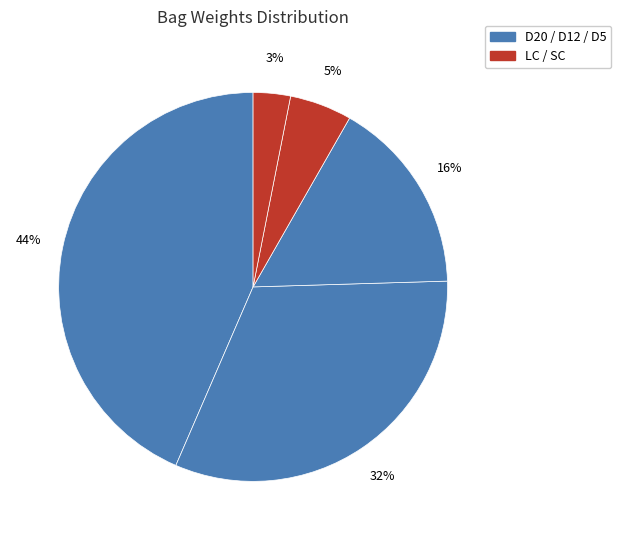

Count the number of slices in the pie.

5